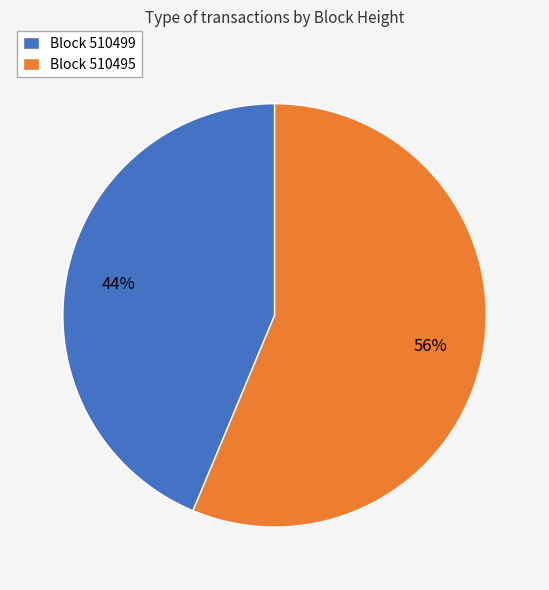

Is the sum of Block 510495 and Block 510499 greater than half?

Yes